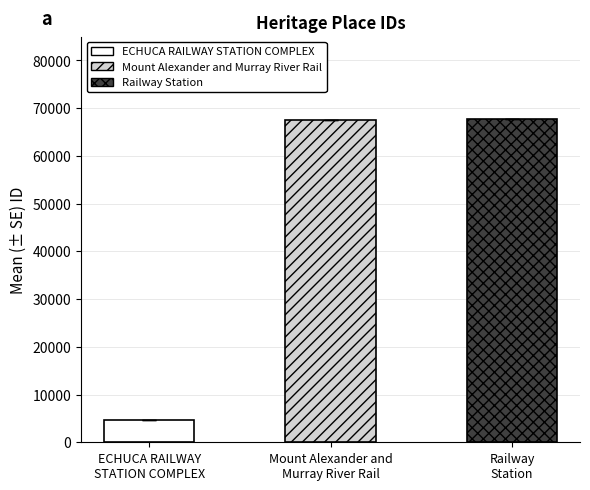

What is the minimum value shown in the chart?

4721